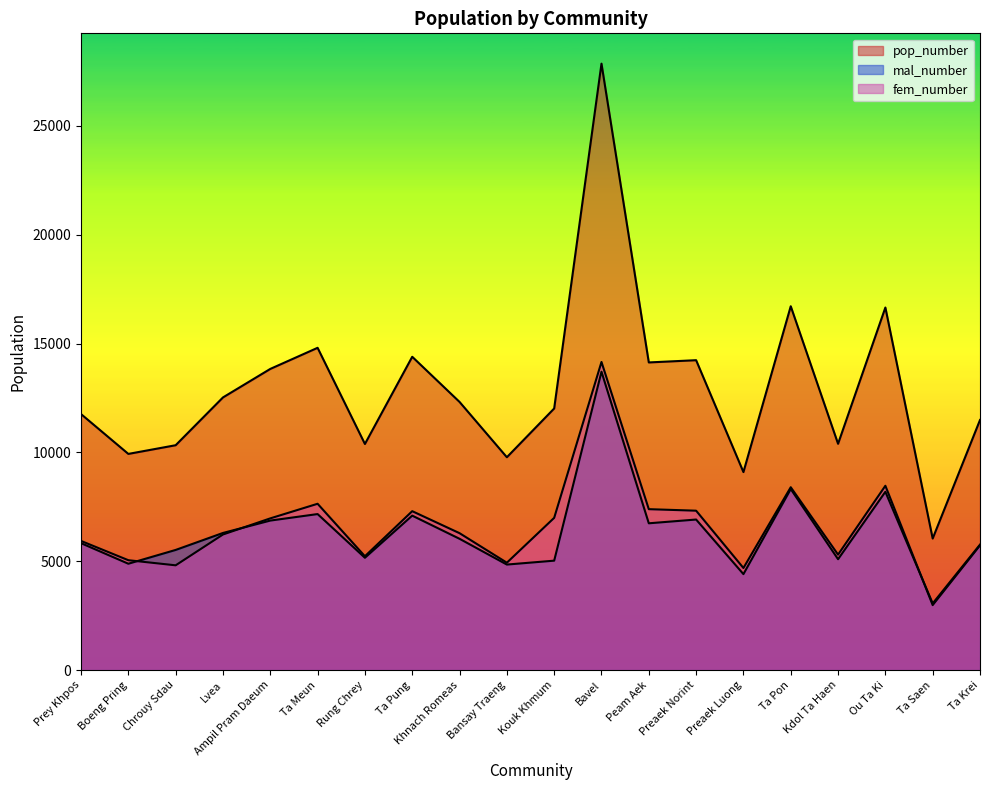

Which category has the highest value in the pop_number series?

Bavel